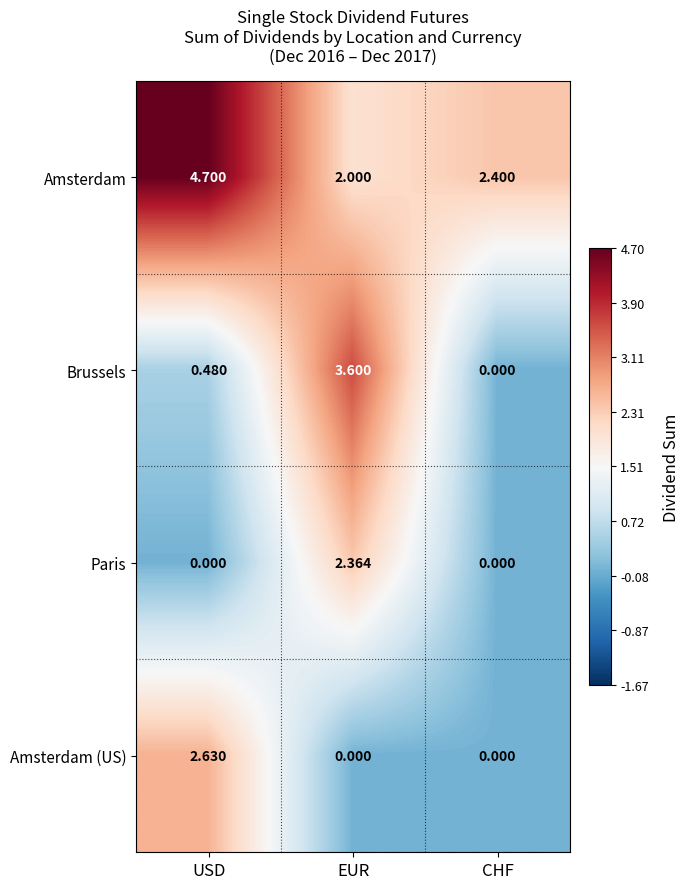

Which series has the largest range (max minus min)?

Brussels